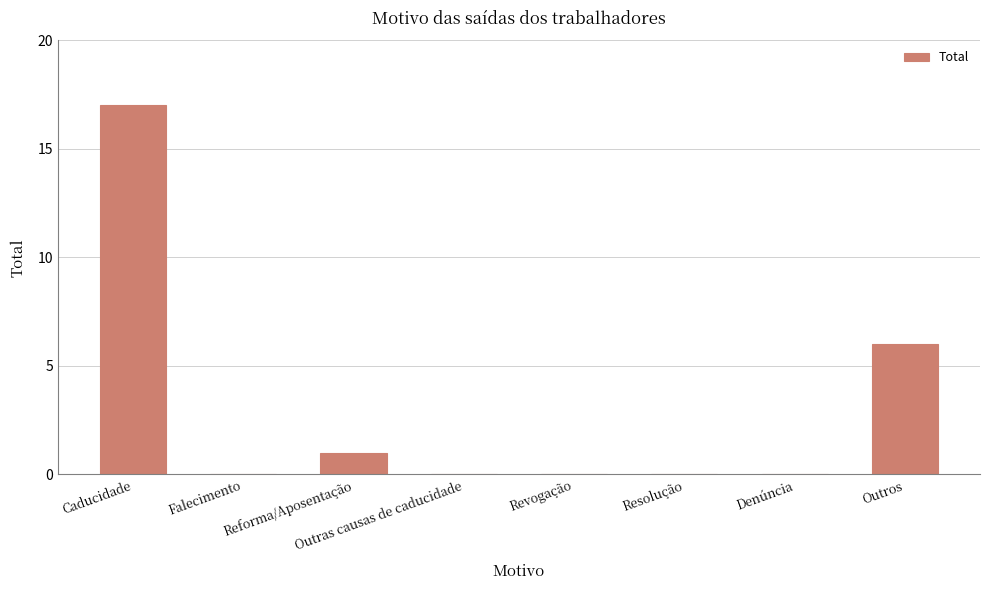

True or false: the data shows -11 at Denúncia.

False